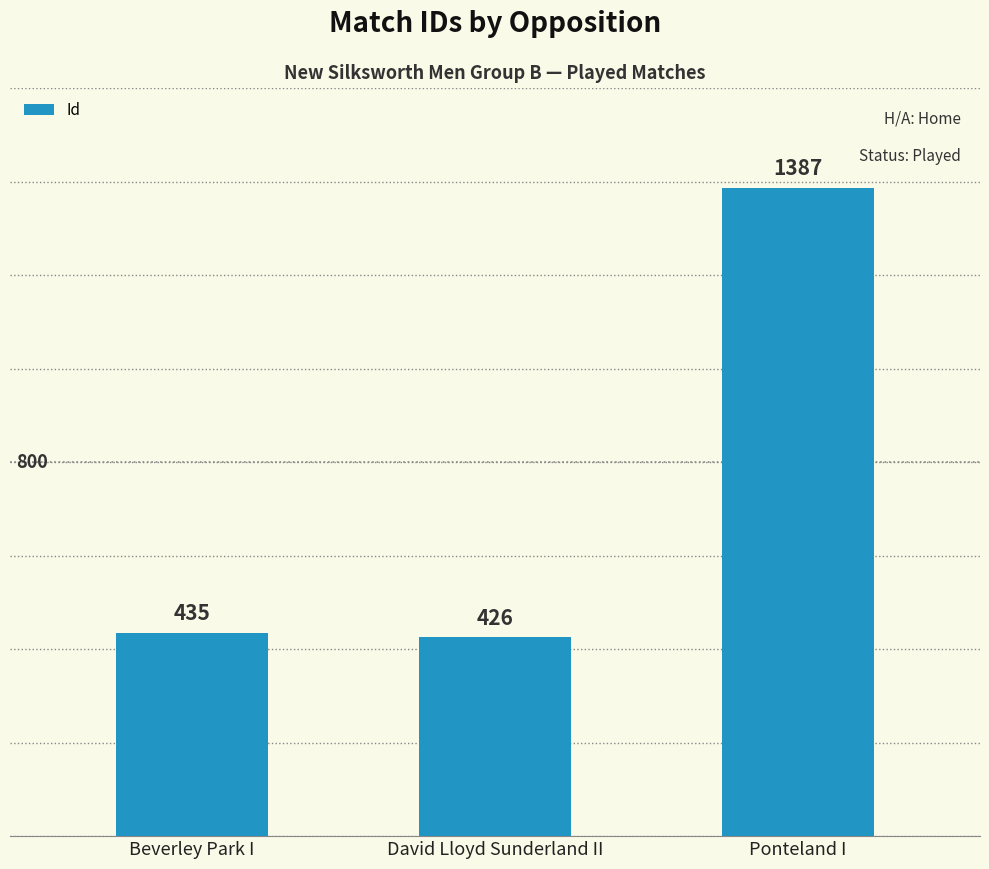

Reading right to left, transcribe all the data shown in this chart.

1387	426	435